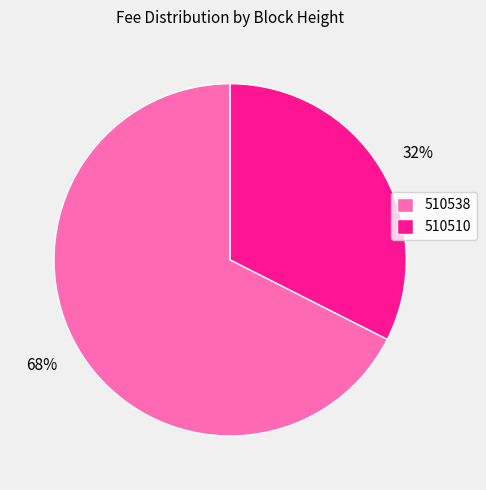

Is there any slice that represents more than half of the pie?

Yes